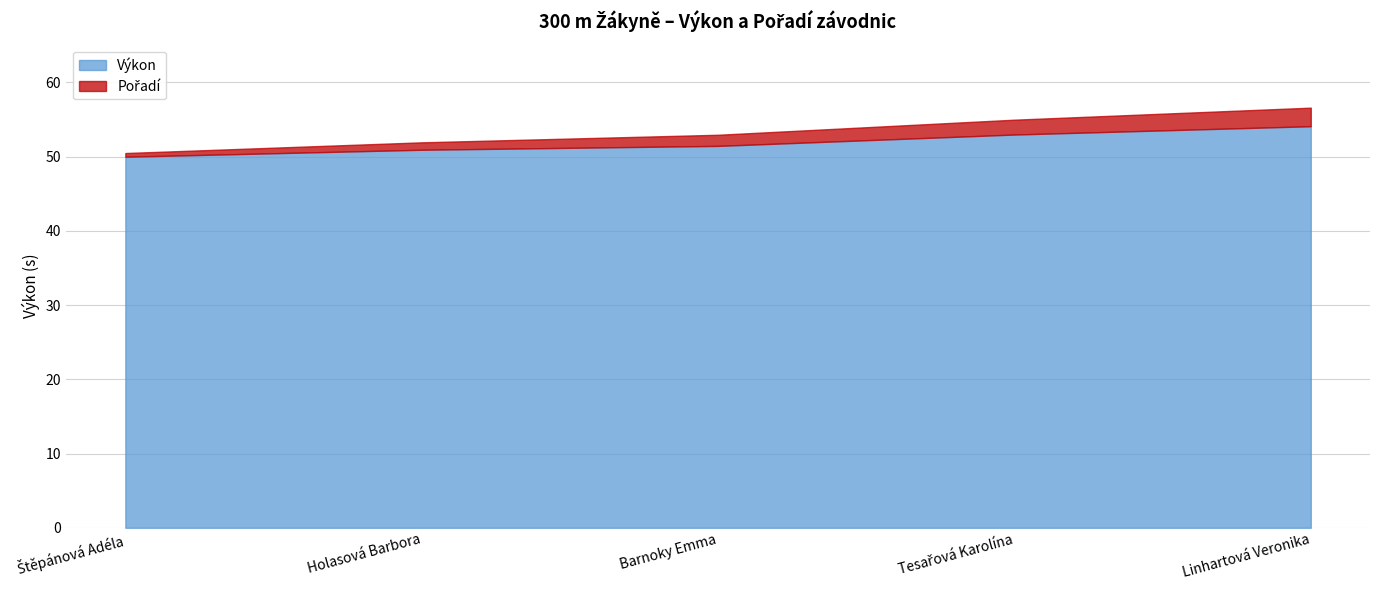

How many distinct data groups are displayed?

2